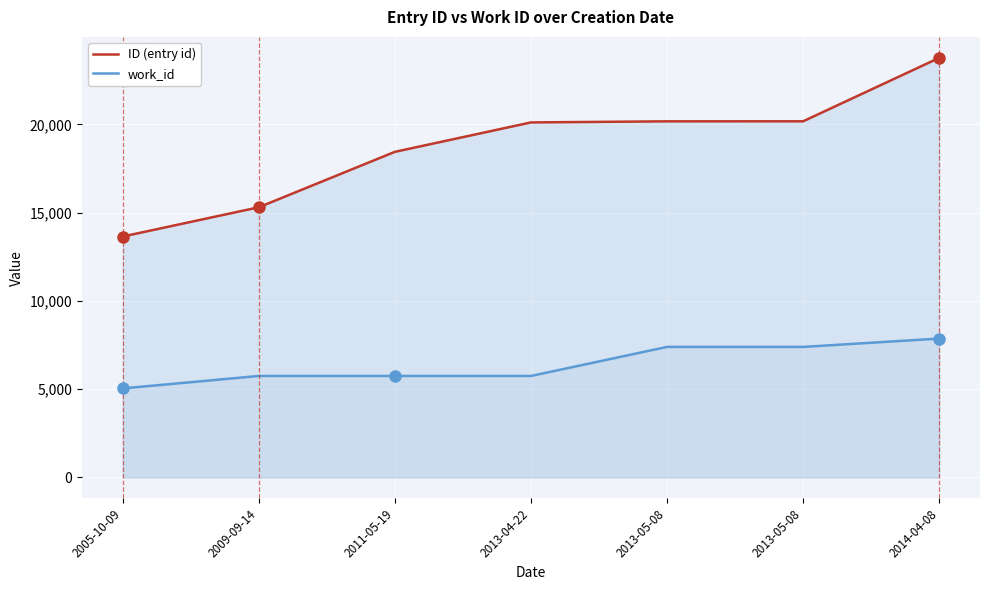

Rank the series by their average value, from lowest to highest.

work_id, ID (entry id)